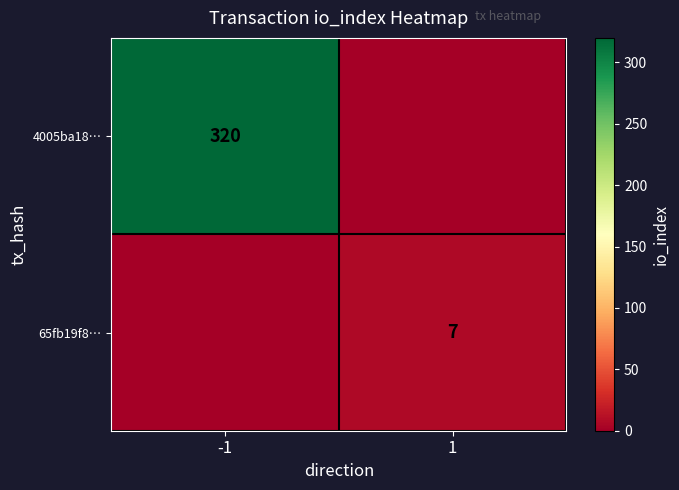

Is it true that 65fb19f8… equals 7 at 1?

True